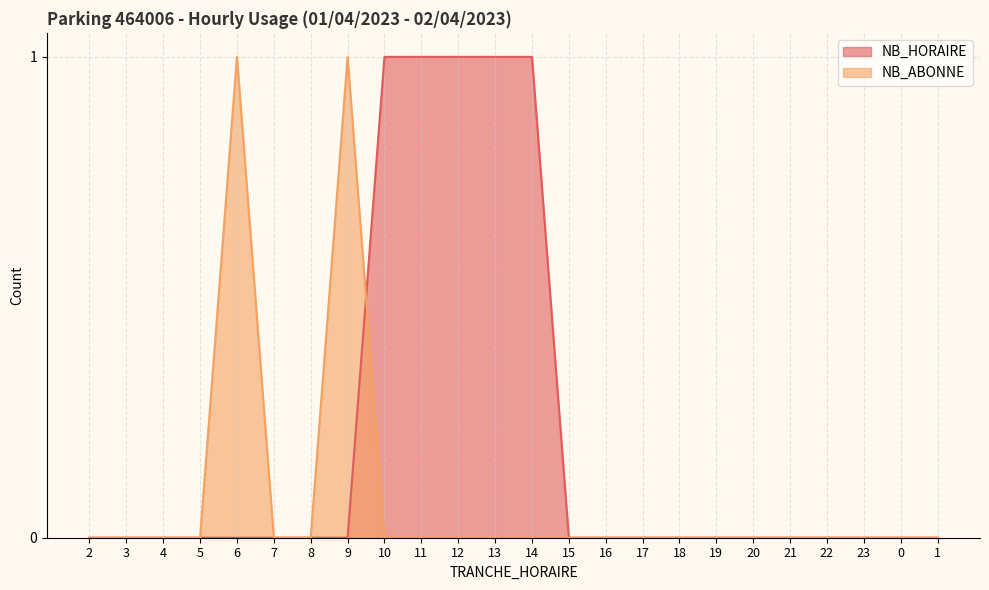

Which label corresponds to the largest value in the chart?

10